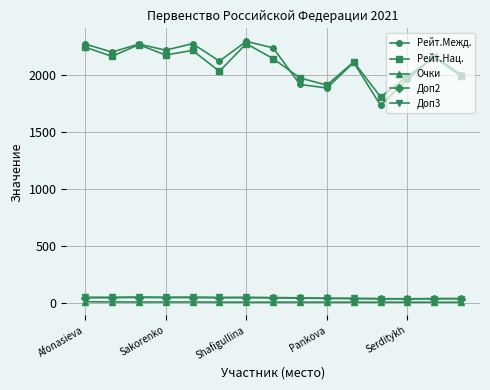

At how many categories does at least one series exceed 610?

15